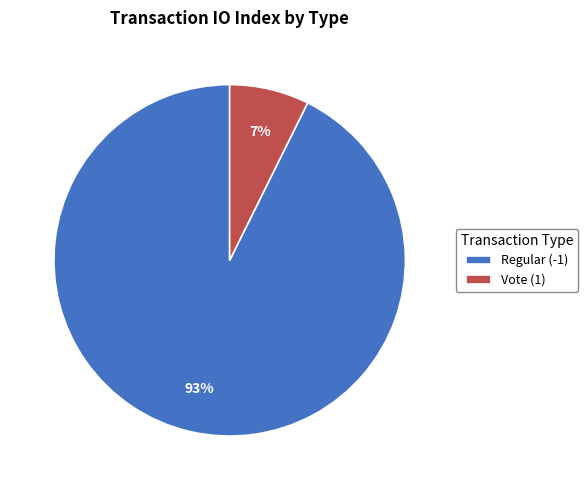

Between Regular (-1) and Vote (1), which is larger?

Regular (-1)